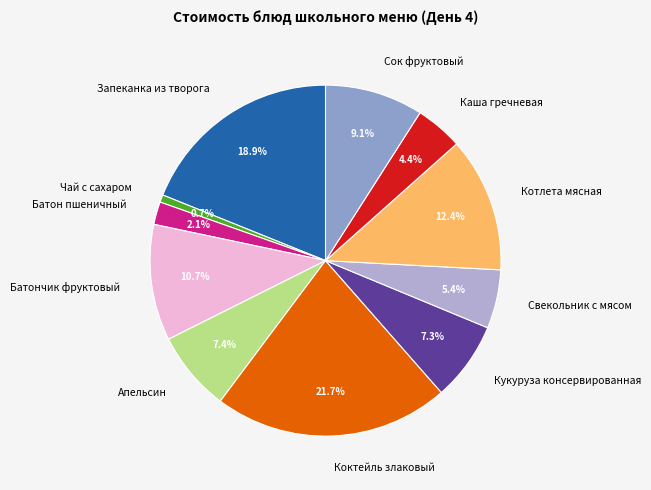

To the nearest percent, what is the combined percentage of Коктейль злаковый and Чай с сахаром?

22%